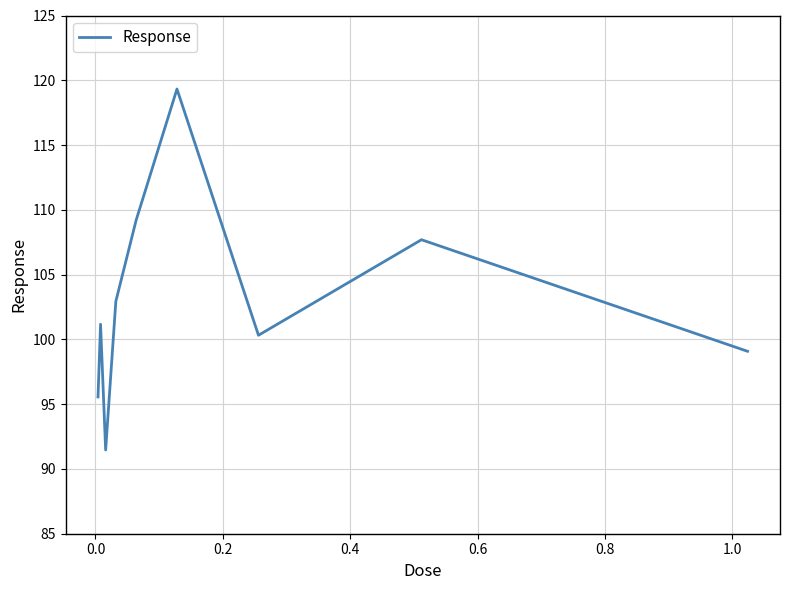

Reading left to right, list all the values displayed in this chart.

95.6	101.2	91.5	102.9	109.2	119.3	100.3	107.7	99.1